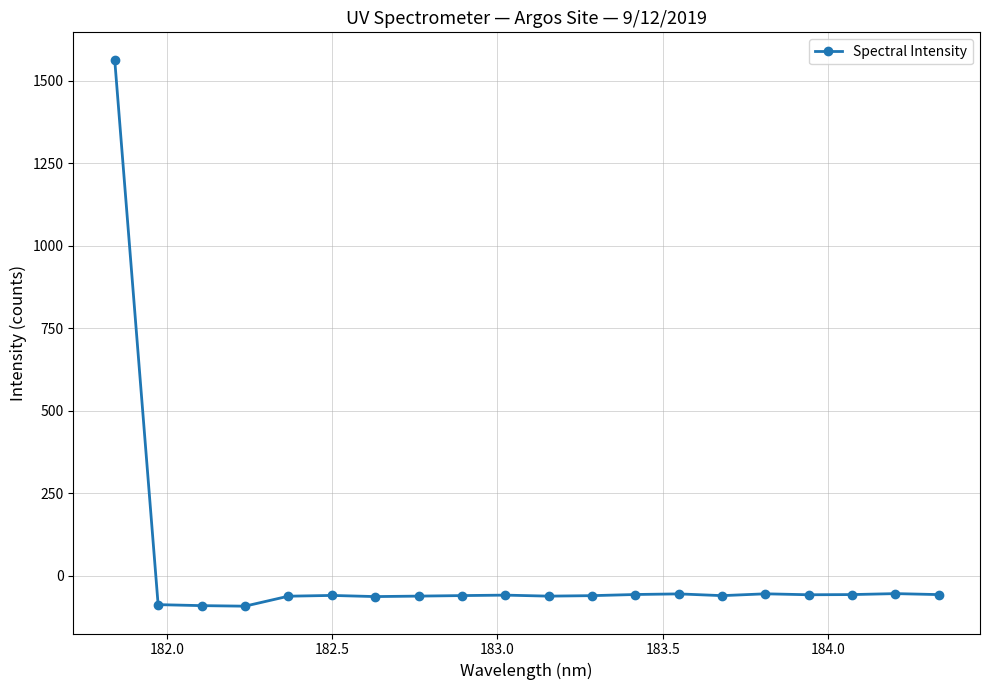

True or false: the data has more than 2 interior local peaks.

True